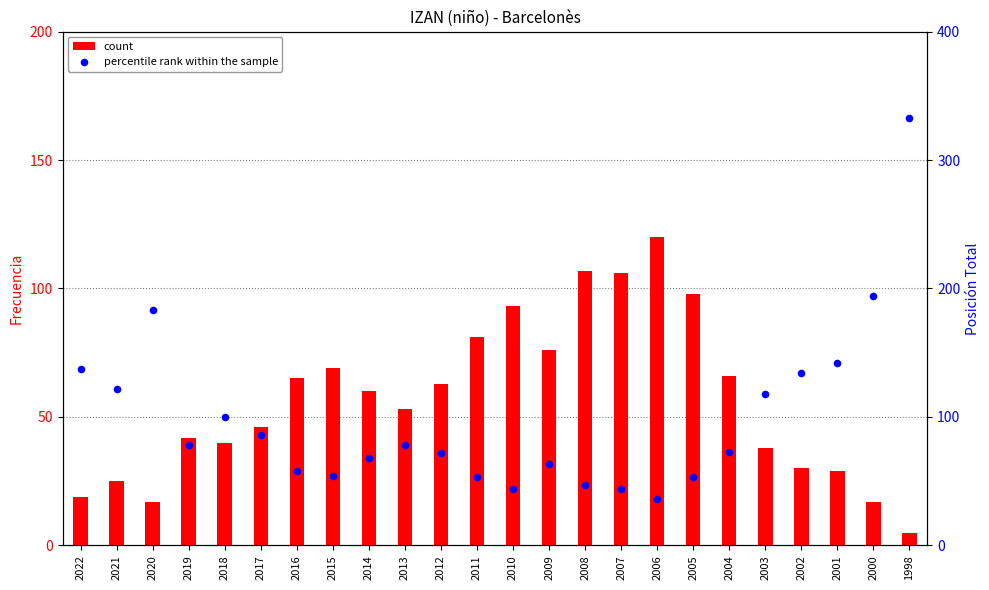

Which series reaches the maximum Y coordinate?

percentile rank within the sample